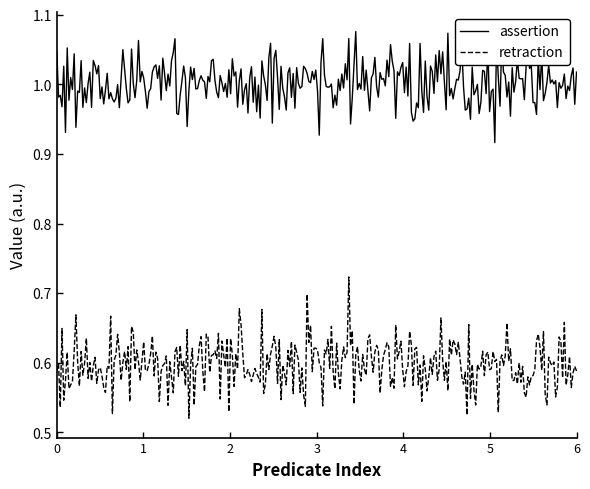

Which series has the widest spread of values?

retraction